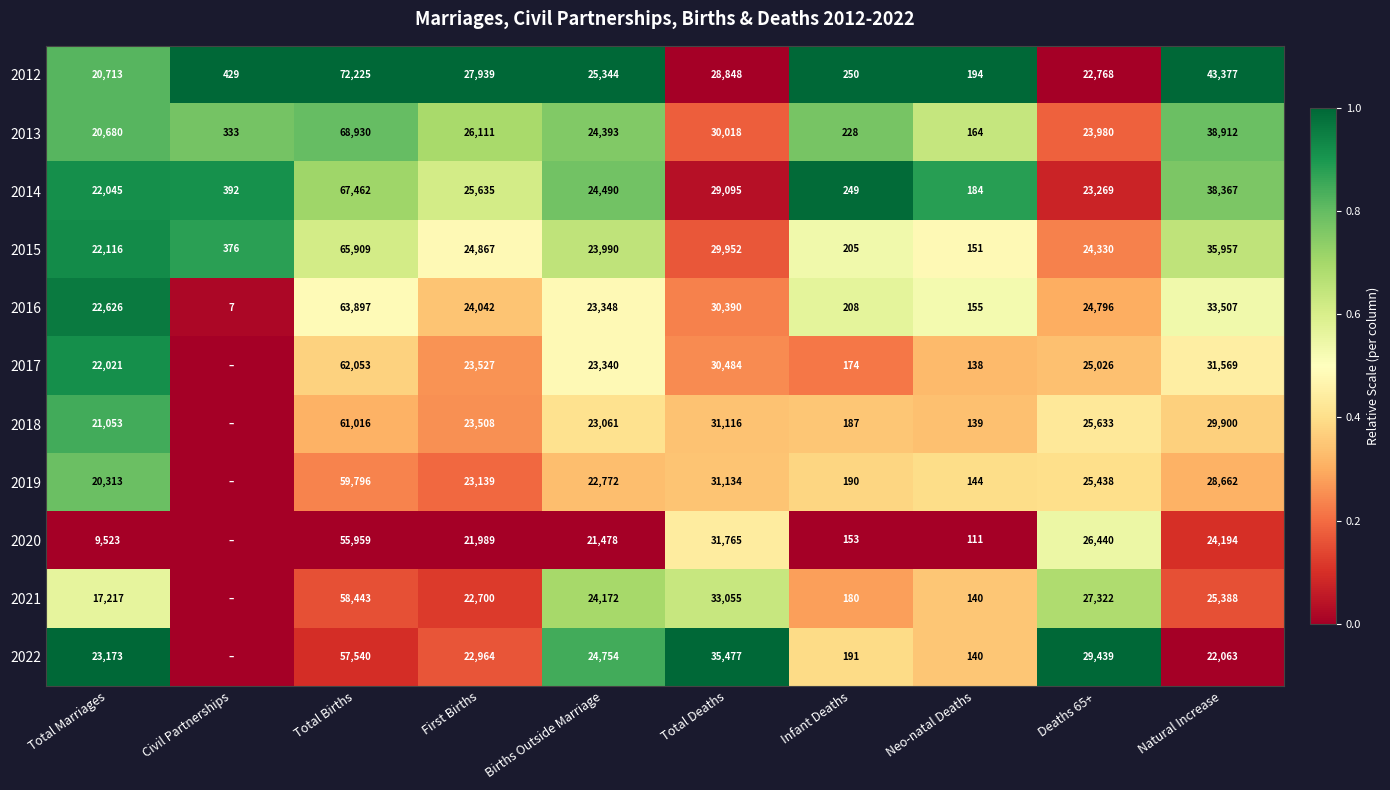

What is the approximate value of 2012 at Births Outside Marriage, to the nearest 10?

25340